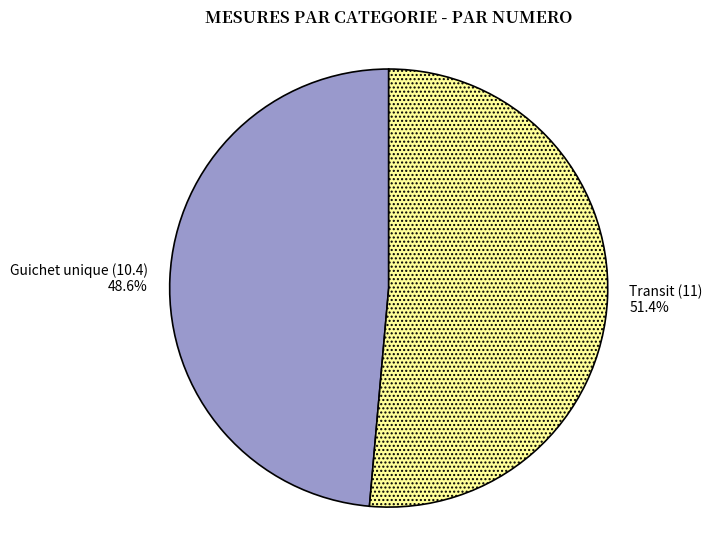

The Transit (11) slice represents 51% of the pie. True or false?

True